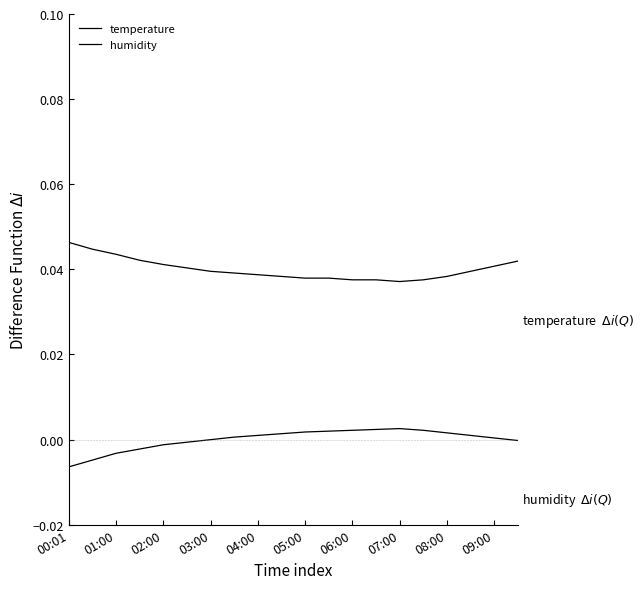

Which series has the largest range (max minus min)?

temperature